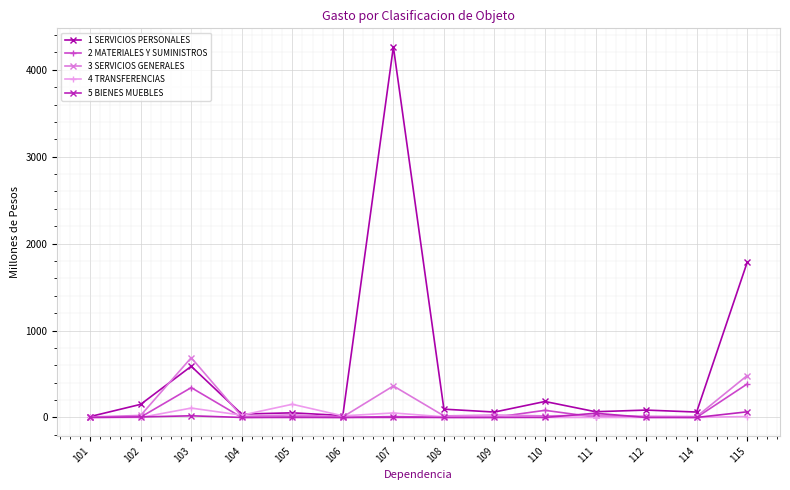

How many categories are shown in the chart?

14